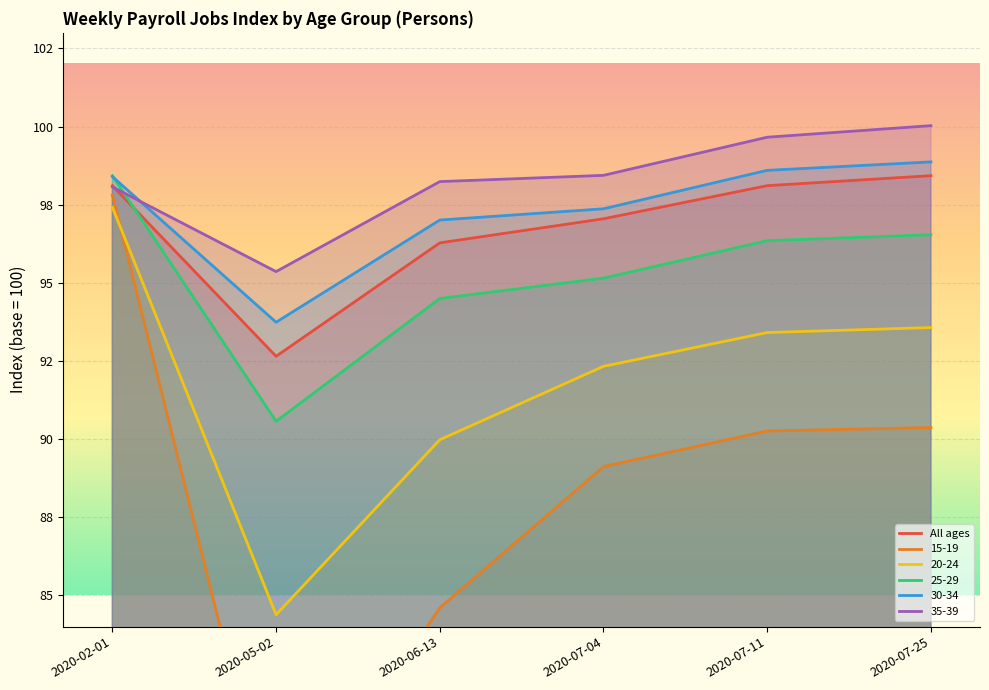

True or false: 35-39 and 25-29 cross at least once.

True